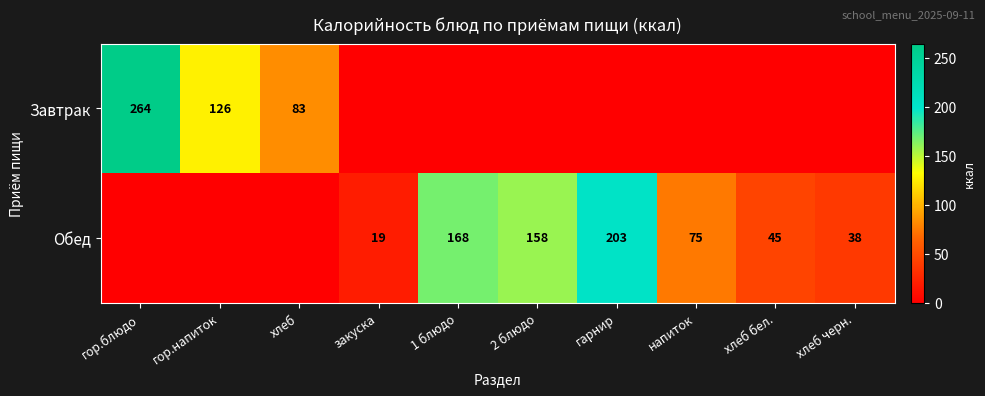

Between 2 блюдо and гор.напиток, which is larger?

гор.напиток